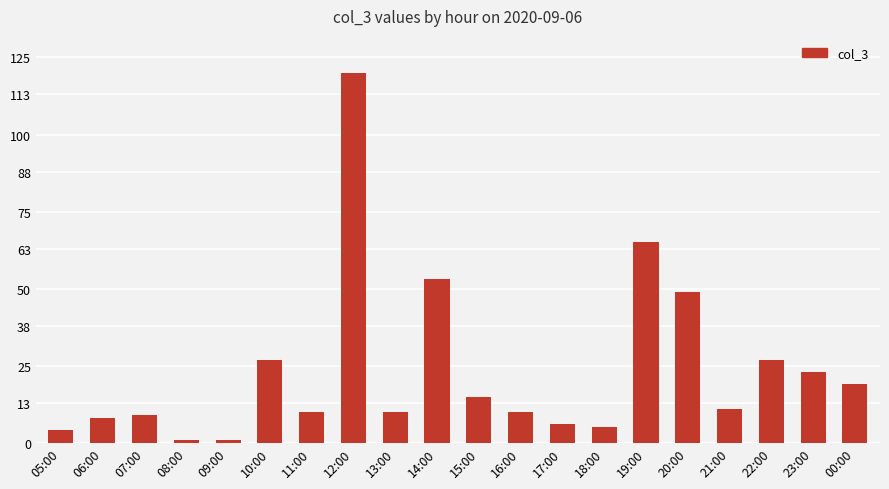

What is the ratio of the value at 05:00 to the value at 21:00?

0.4